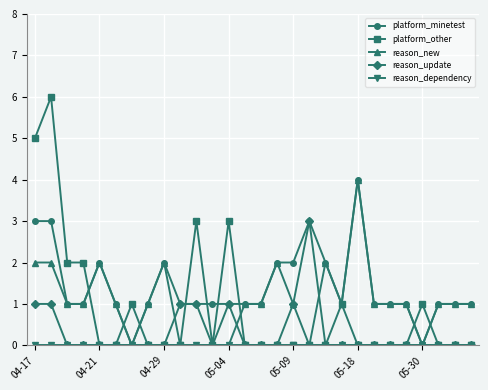

What is the greatest value displayed?

6